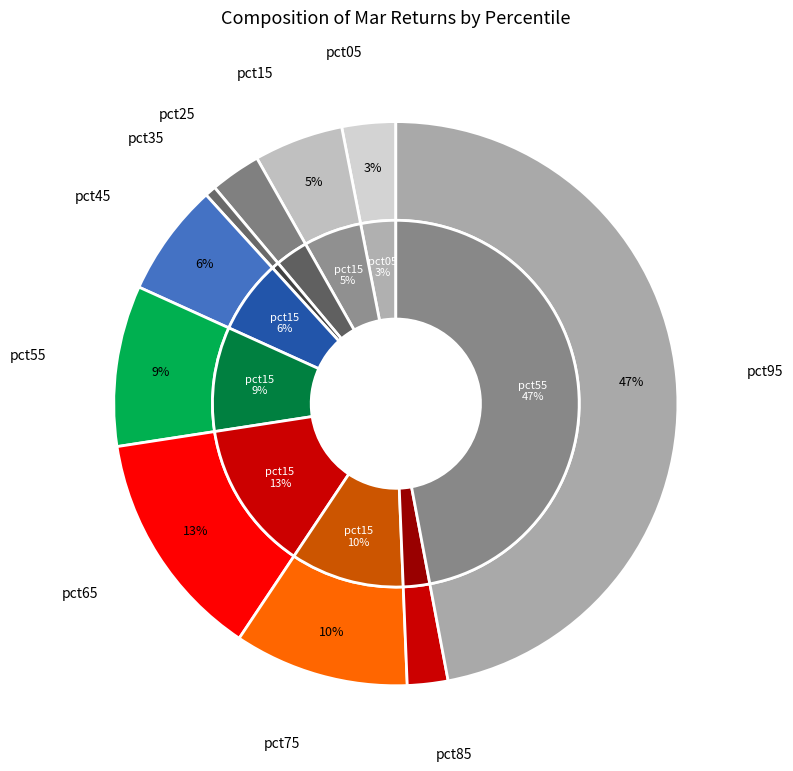

To the nearest percent, what is the combined percentage of pct95 and pct15?

52%